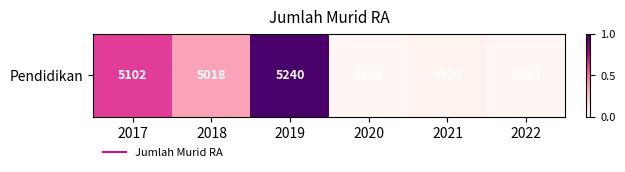

True or false: the data shows 0.6 at 2017.

True